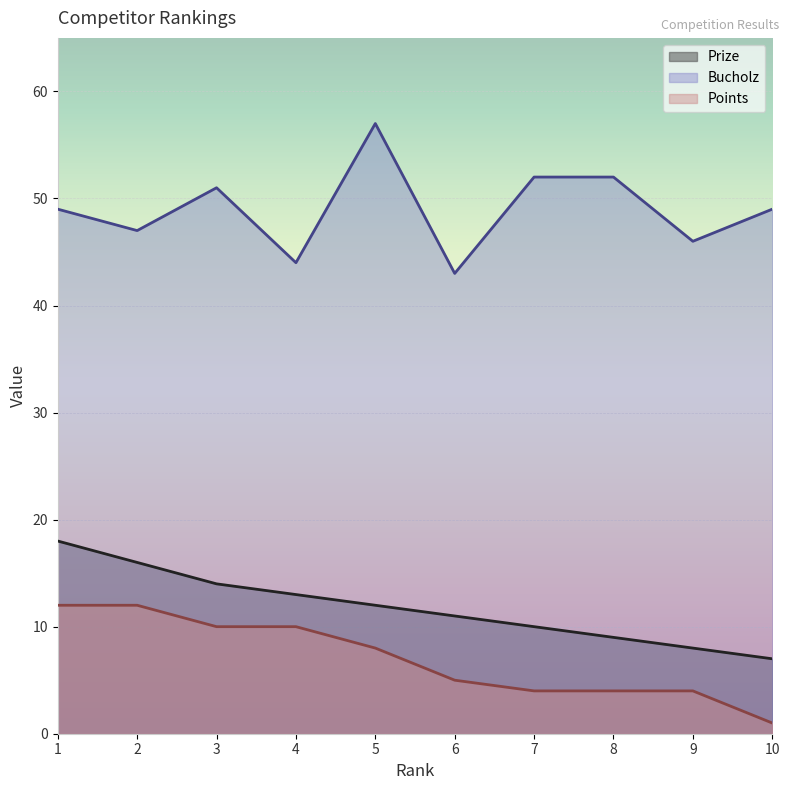

True or false: Points has more than 2 interior local peaks.

False